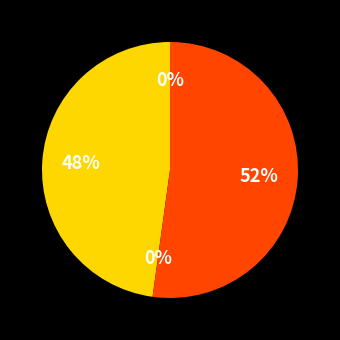

To the nearest percent, what is the difference between the largest and smallest slice percentages?

52%